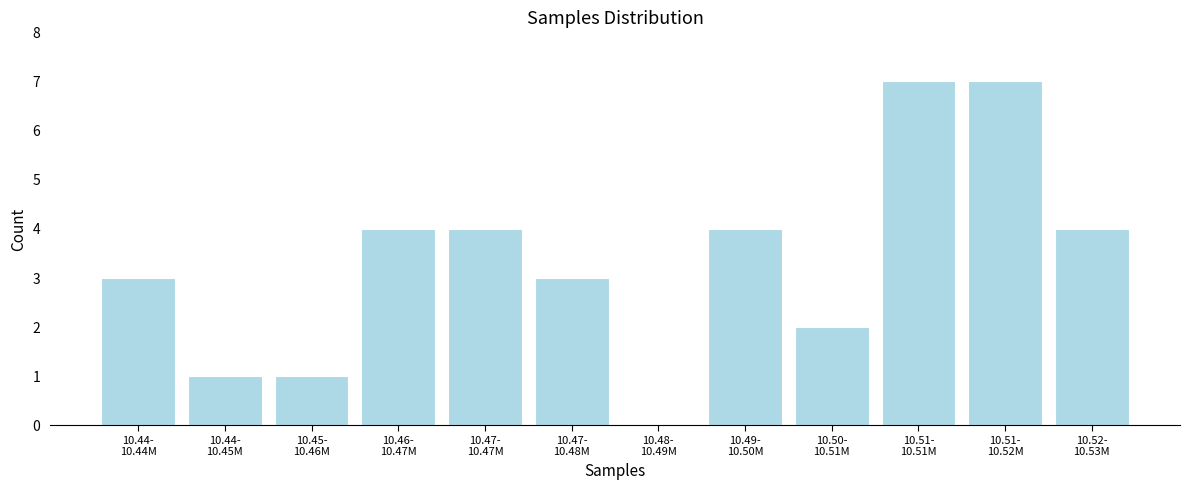

What is the greatest value displayed?

7